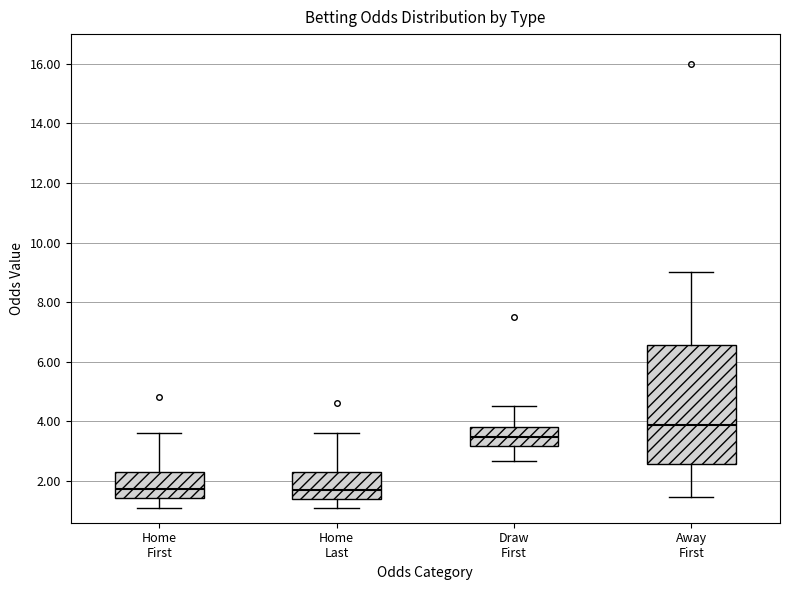

Reading left to right, transcribe this box plot: for each box, give where its median line is, the range the box spans, and where its two whiskers end, as read against the y-axis. The values are not printed on the chart, so give them approximately, as read against the axis.

Home First: median 1.8, box 1.4 to 2.2, whiskers 1.0 to 3.6
Home Last: median 1.8, box 1.4 to 2.2, whiskers 1.0 to 3.6
Draw First: median 3.4, box 3.2 to 3.8, whiskers 2.6 to 4.6
Away First: median 3.8, box 2.6 to 6.6, whiskers 1.4 to 9.0